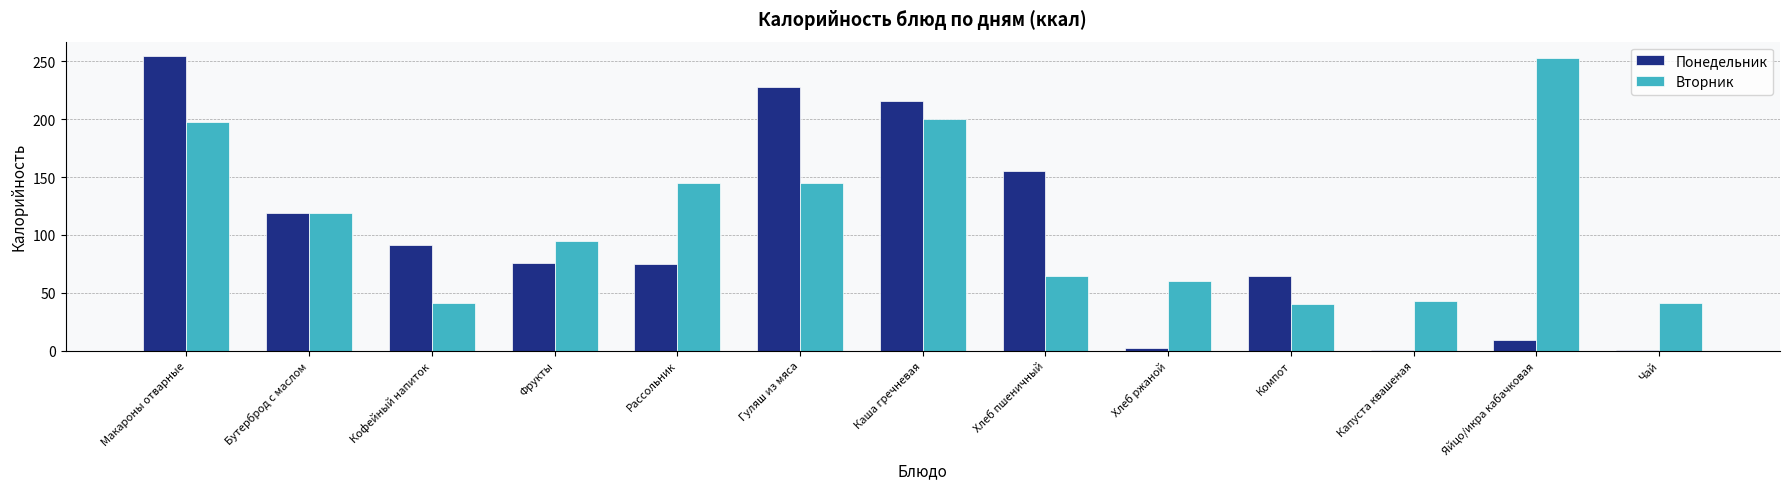

At which label is Понедельник closest to 127?

Бутерброд с маслом